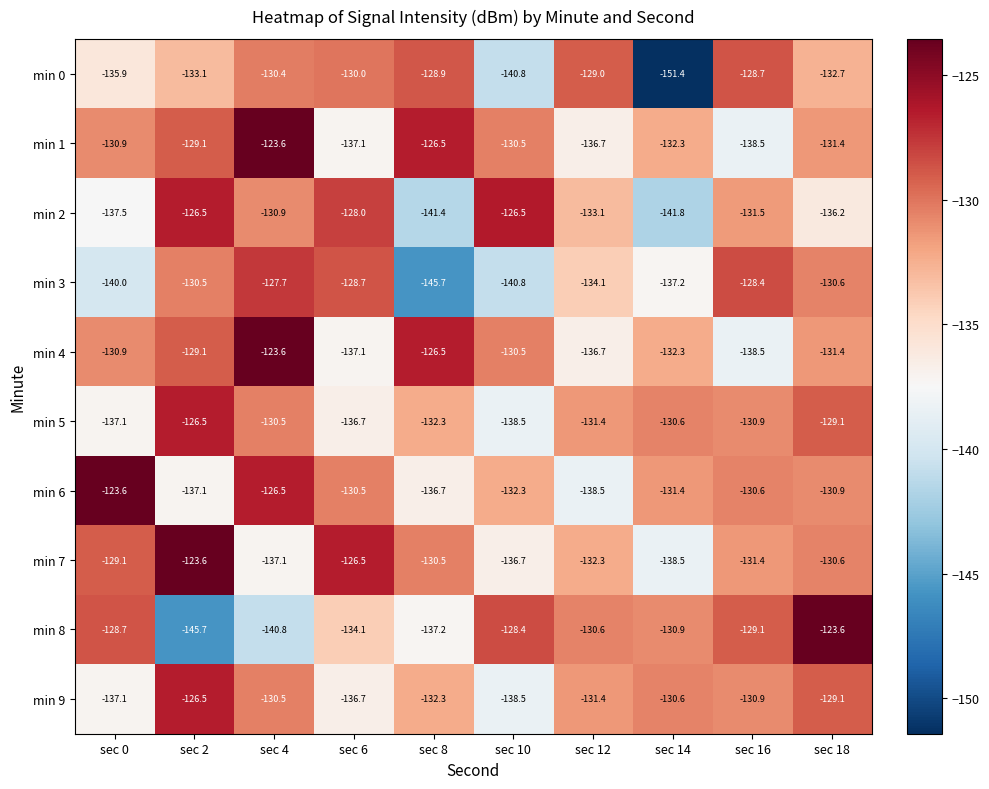

Which series has the largest total across all categories?

min 7